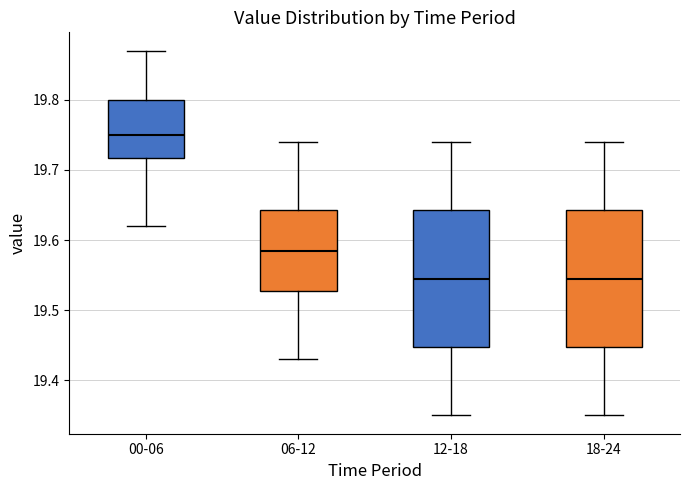

Where does the median line of the box for 18-24 sit on the y-axis? The values are not printed on the chart, so give them approximately, as read against the axis.

19.55